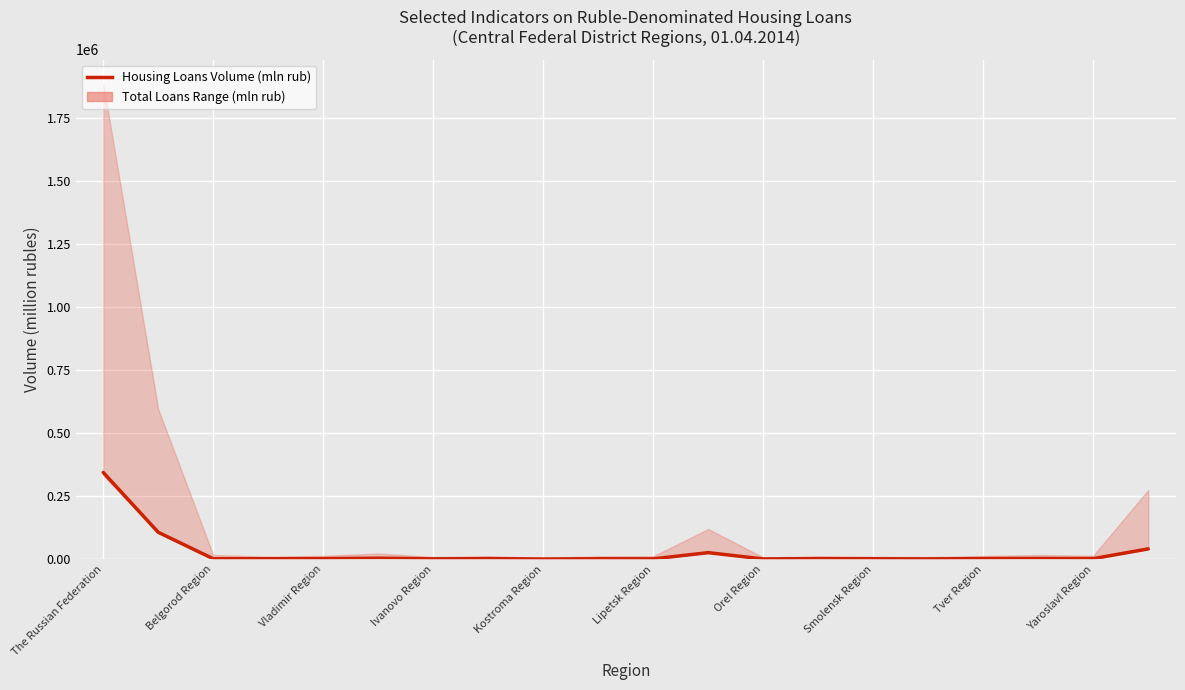

What is the value of the 14th point from the left?

2823